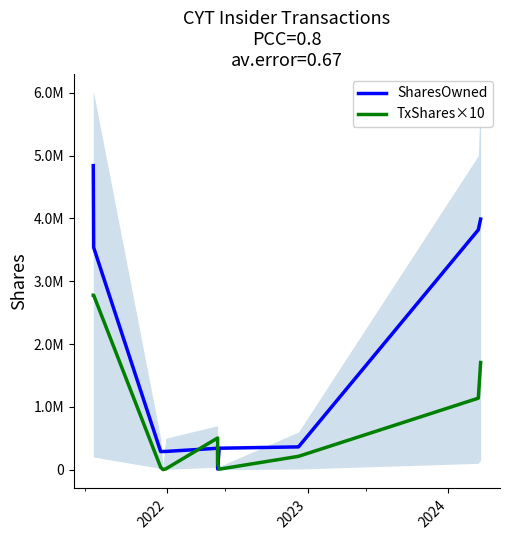

Count the number of categories in the chart.

12